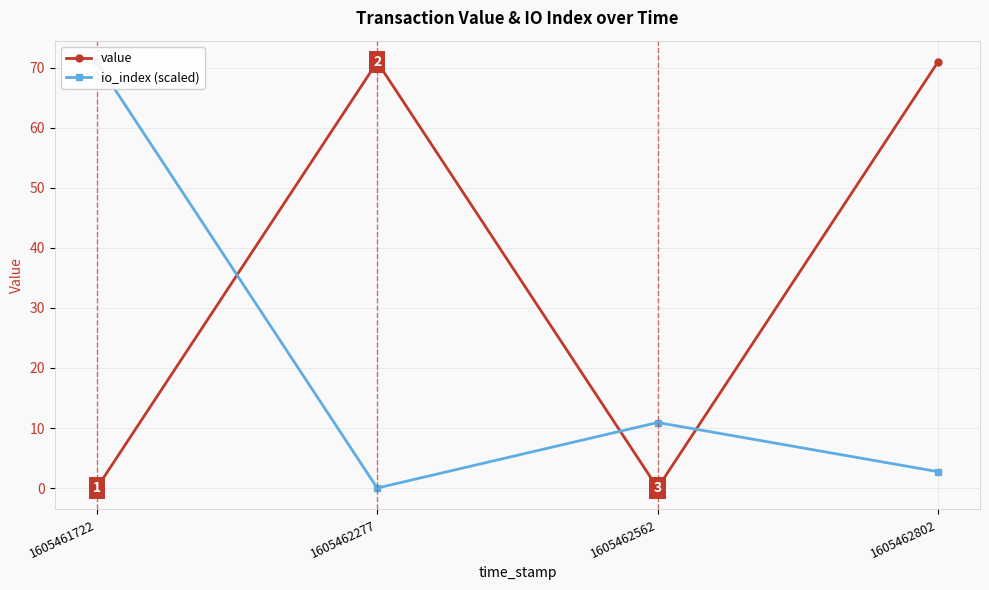

True or false: value has more than 0 interior local peaks.

True